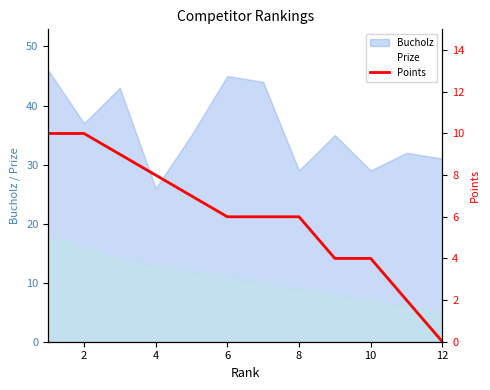

Is it true that the value at 0 is 17?

False